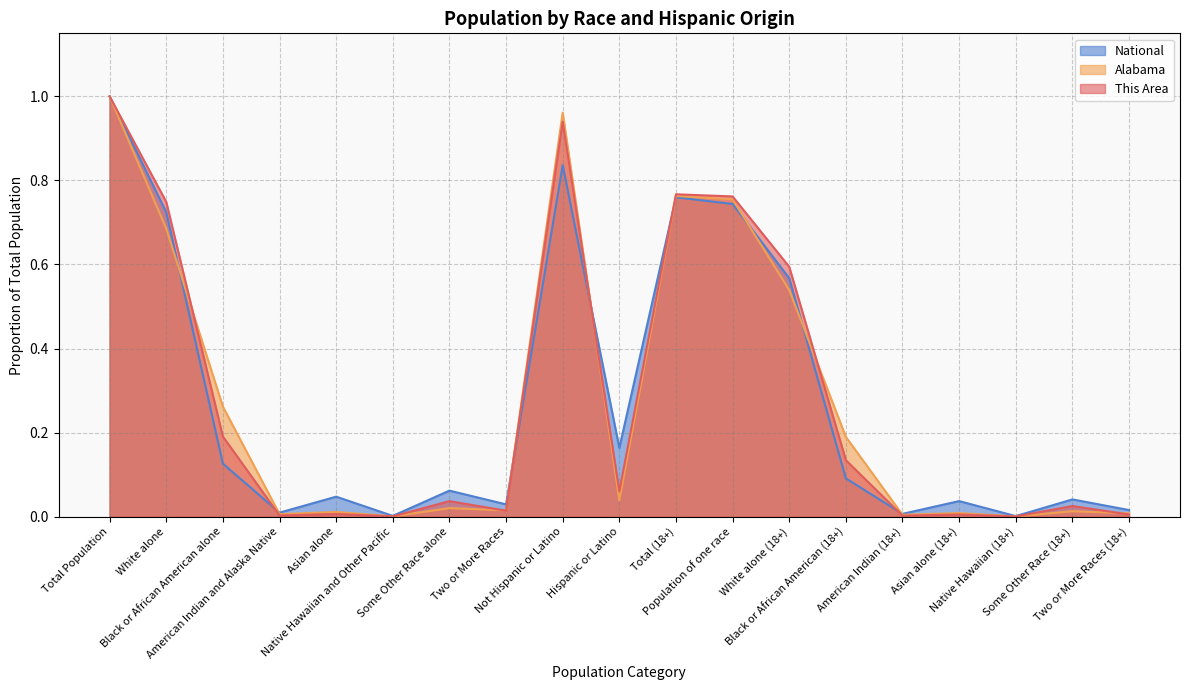

List the labels in order of National value, smallest first.

Native Hawaiian (18+), Native Hawaiian and Other Pacific, American Indian (18+), American Indian and Alaska Native, Two or More Races (18+), Two or More Races, Asian alone (18+), Some Other Race (18+), Asian alone, Some Other Race alone, Black or African American (18+), Black or African American alone, Hispanic or Latino, White alone (18+), White alone, Population of one race, Total (18+), Not Hispanic or Latino, Total Population